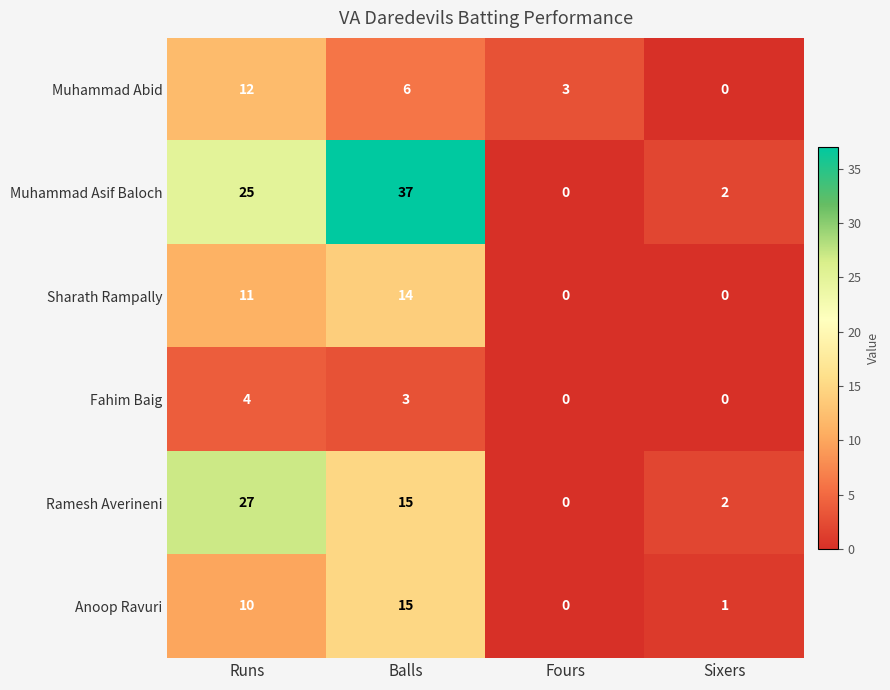

Reading right to left, extract all data points from this chart.

Muhammad Abid: Sixers=0	Fours=3	Balls=6	Runs=12
Muhammad Asif Baloch: Sixers=2	Fours=0	Balls=37	Runs=25
Sharath Rampally: Sixers=0	Fours=0	Balls=14	Runs=11
Fahim Baig: Sixers=0	Fours=0	Balls=3	Runs=4
Ramesh Averineni: Sixers=2	Fours=0	Balls=15	Runs=27
Anoop Ravuri: Sixers=1	Fours=0	Balls=15	Runs=10